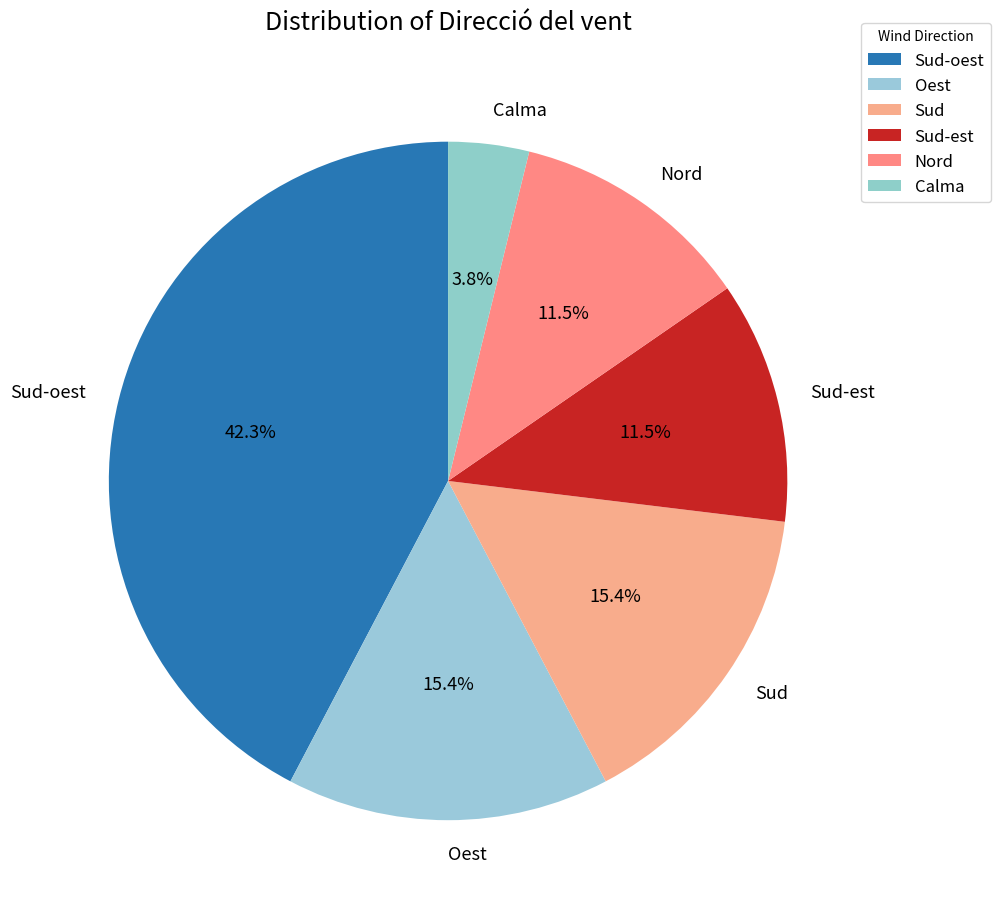

What portion of the pie excludes Oest?

84.6%